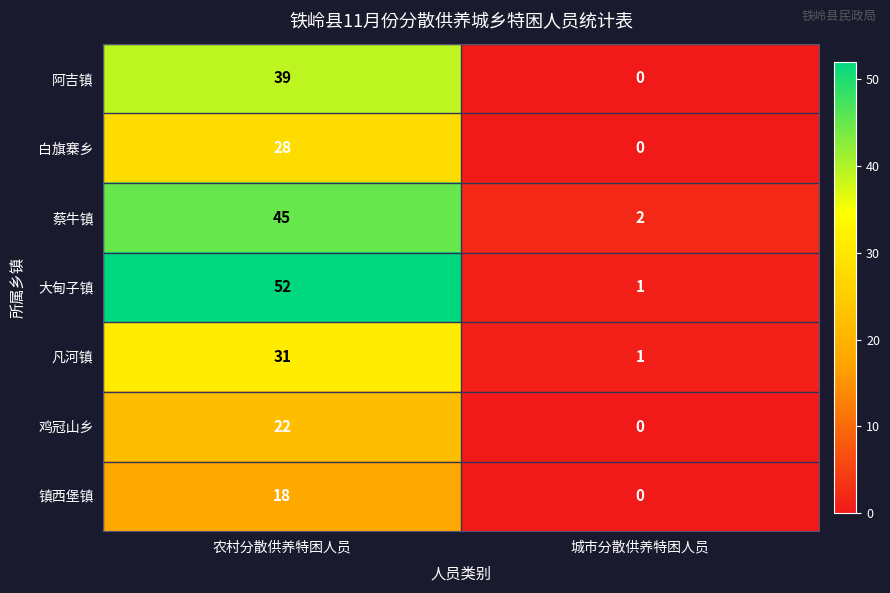

Which series has the largest total across all categories?

大甸子镇